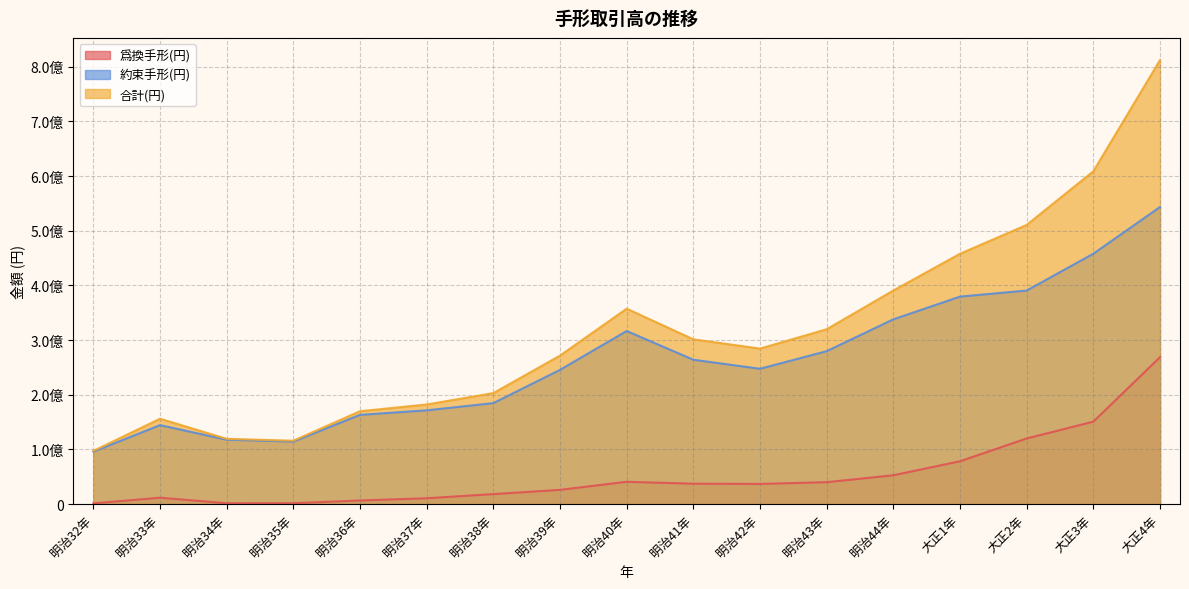

What is the difference between the 約束手形(円) values at 大正2年 and 大正3年?

67375778